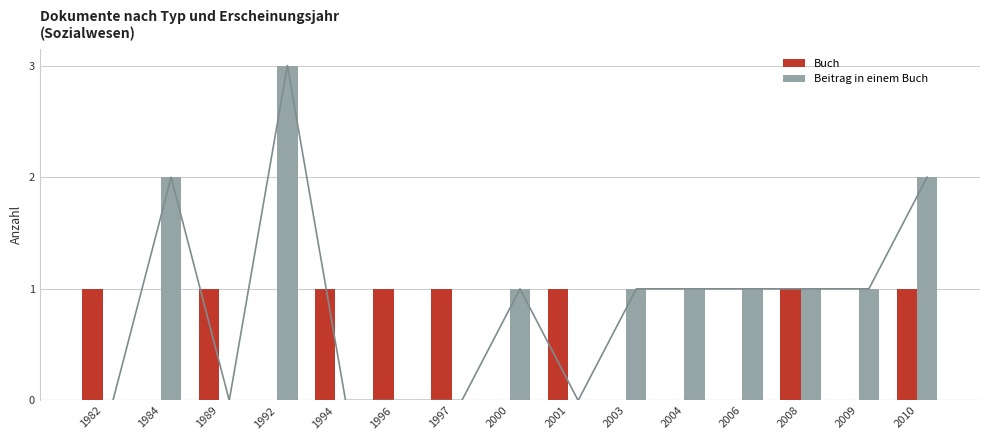

What are all the series names shown in the legend?

Buch, Beitrag in einem Buch